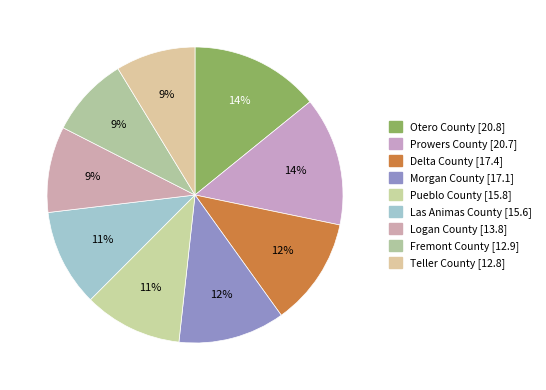

What percentage is the Logan County slice, to the nearest percent?

9%